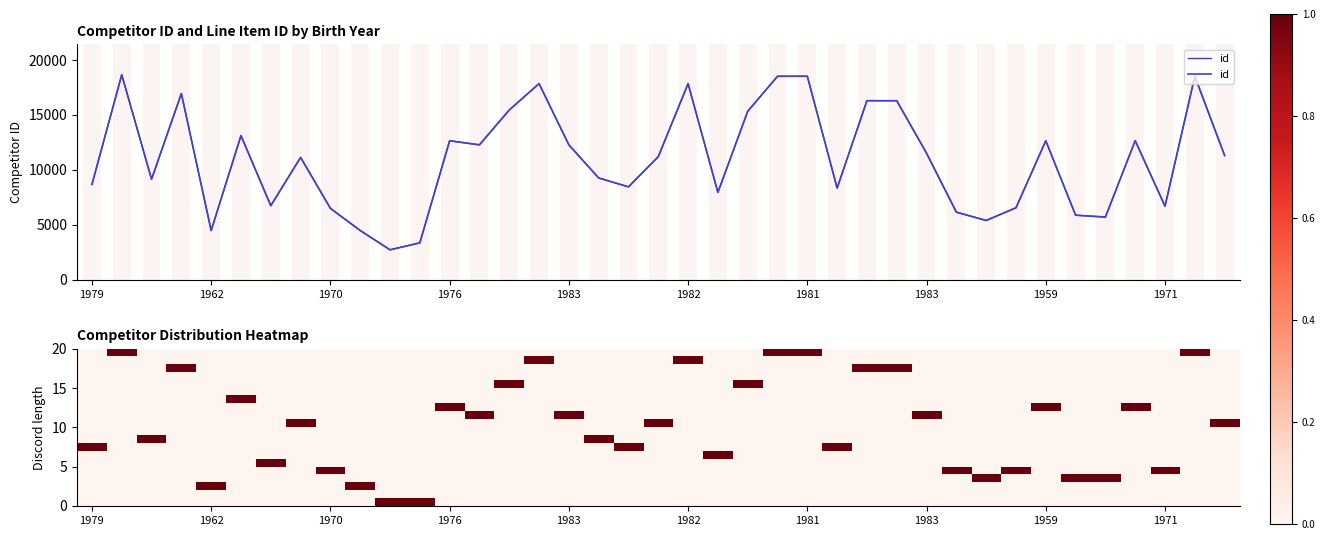

True or false: the data shows 24000 at 1982.

False